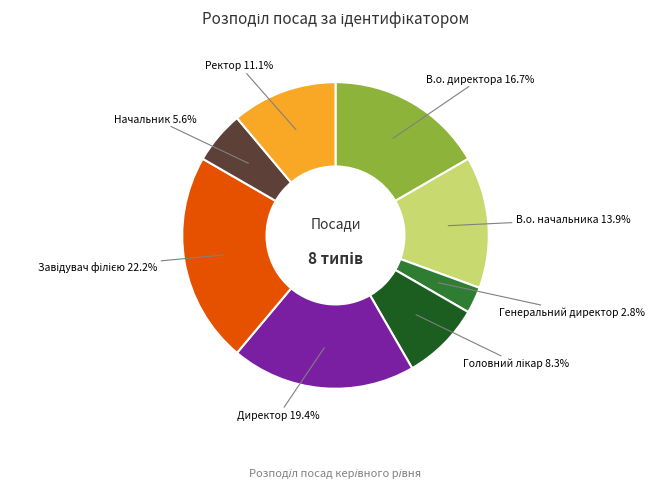

What portion of the pie excludes Ректор?

88.9%